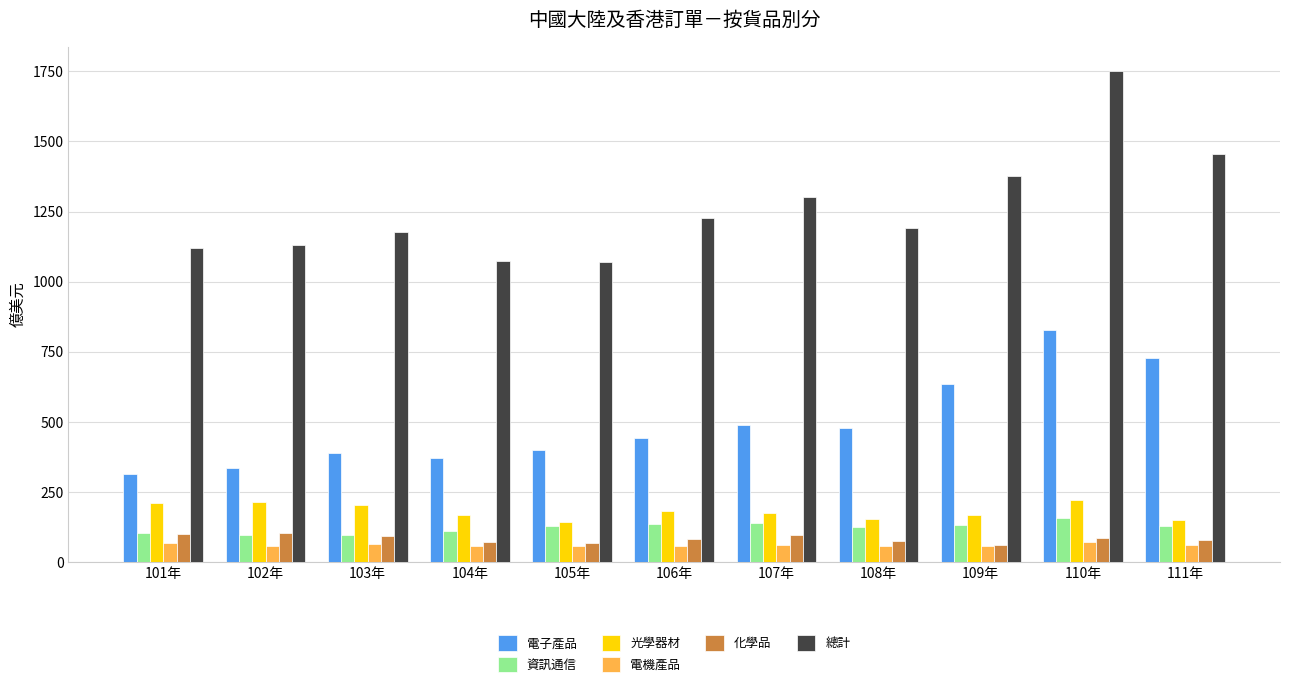

At which category is the sum across all series the highest?

110年